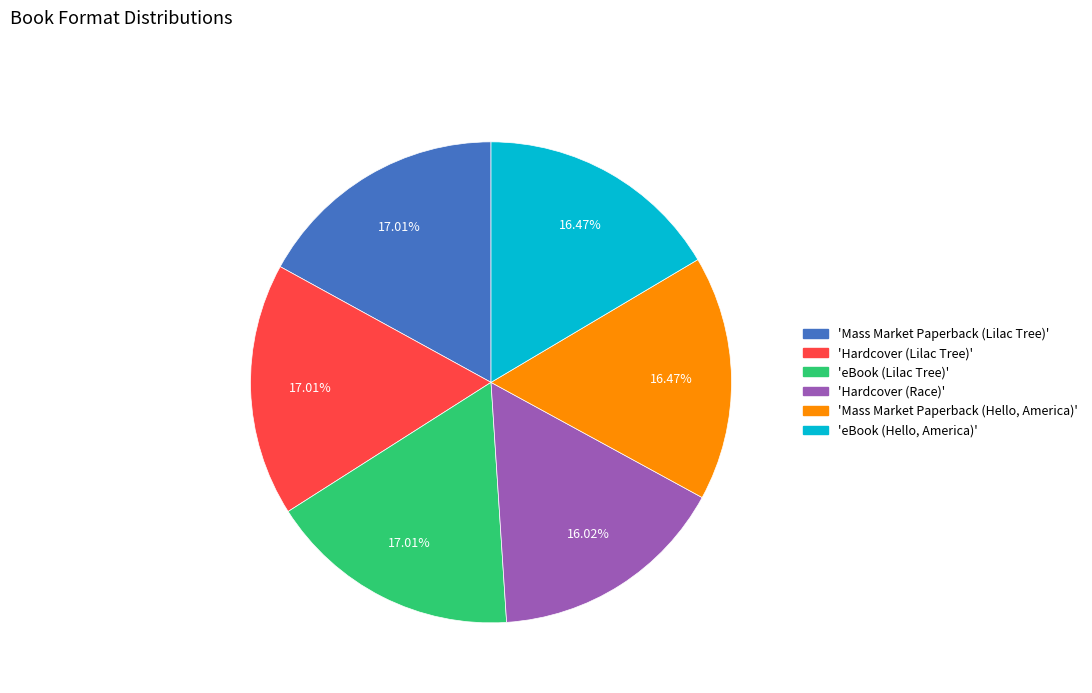

Is there any slice that represents more than half of the pie?

No